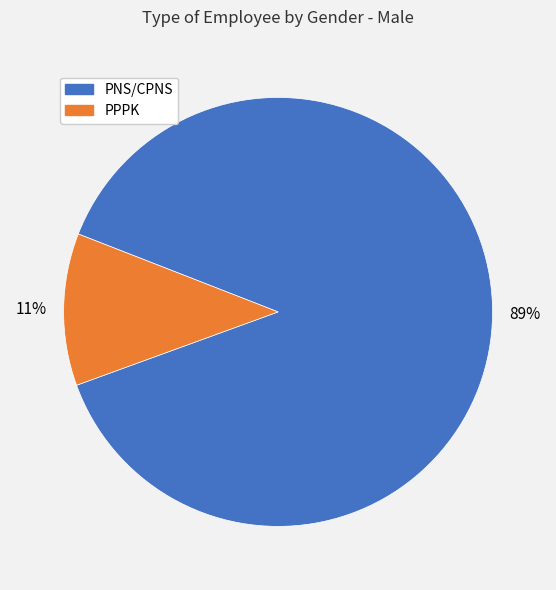

Is it true that PPPK is 11% of the pie?

True